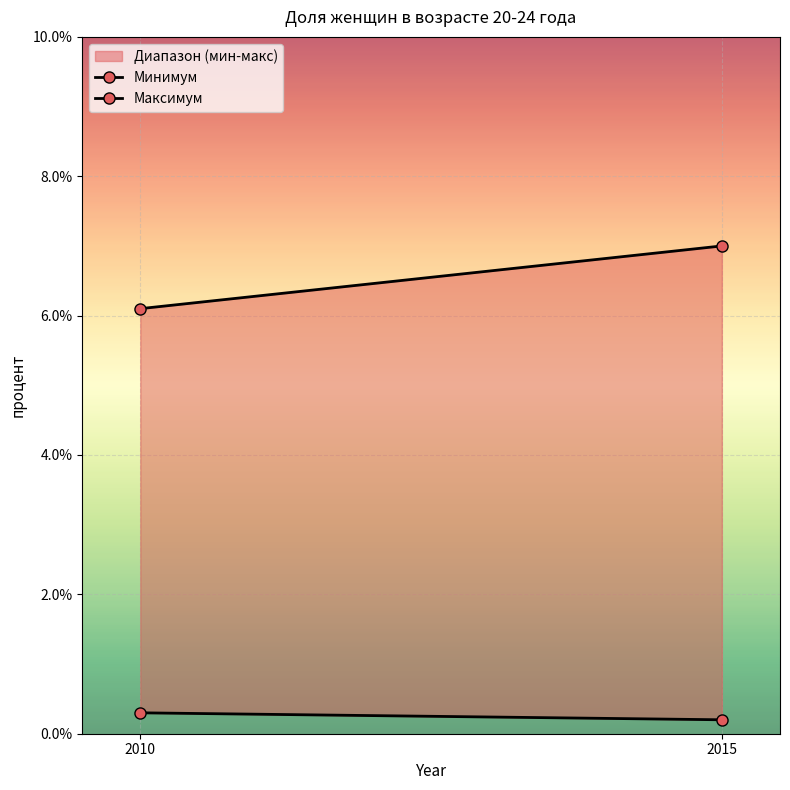

Which category has the highest value in the Минимум series?

2010